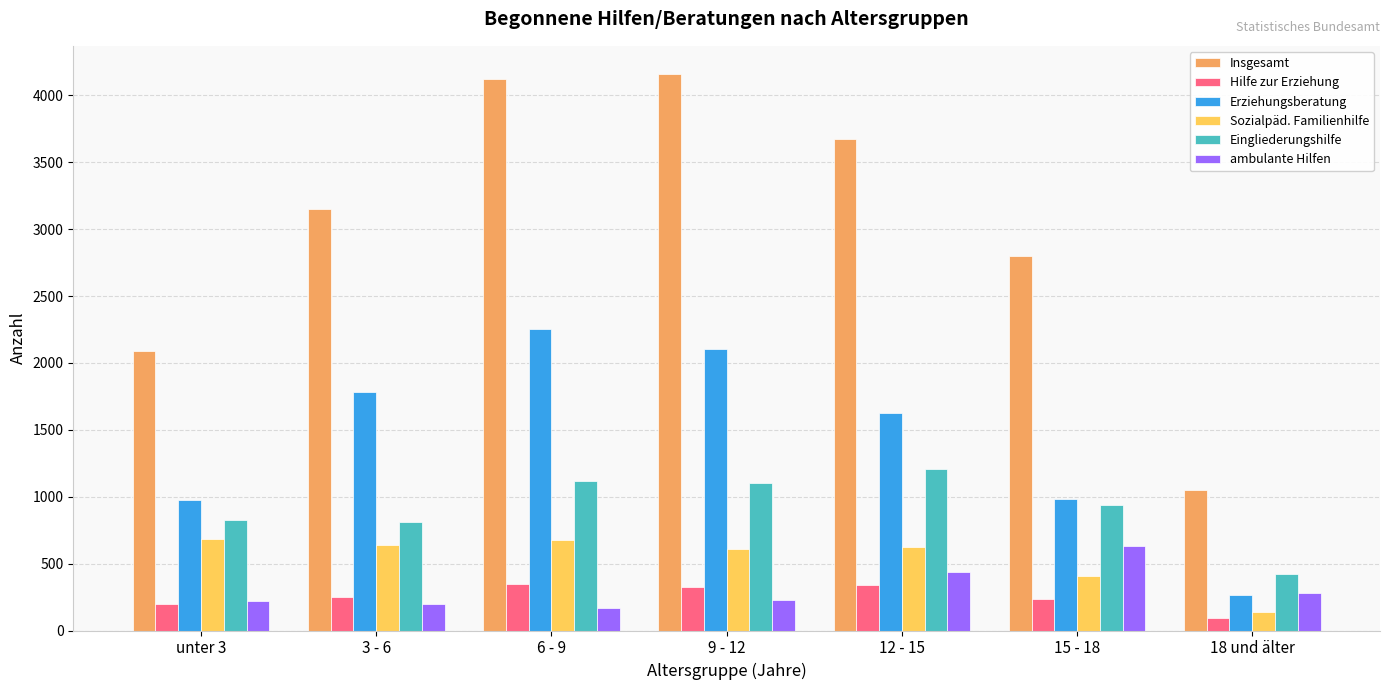

What is the label of the 6th bar from the left?

15 - 18